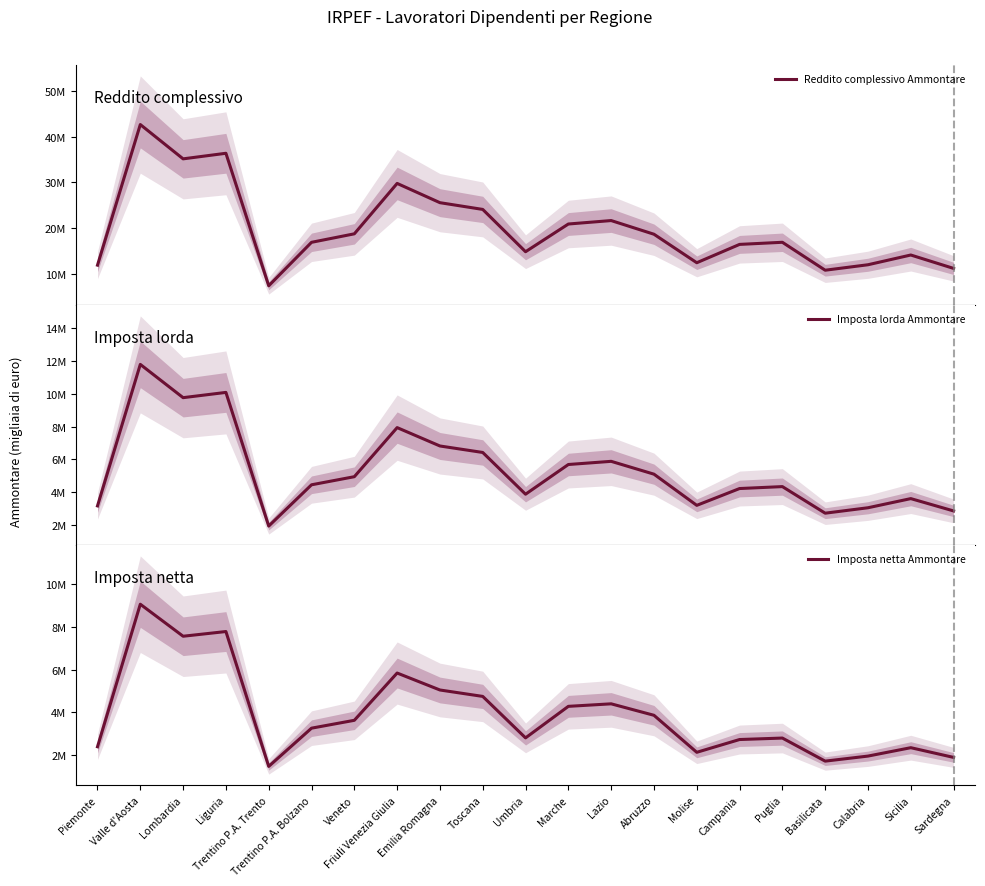

True or false: Imposta lorda Ammontare and Imposta netta Ammontare cross at least once.

False